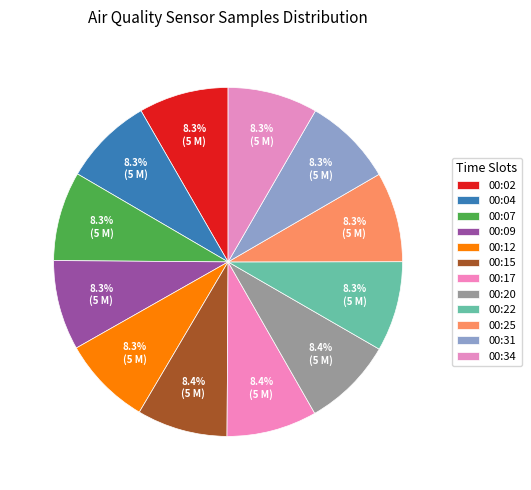

What is the smallest slice in the pie chart?

00:04